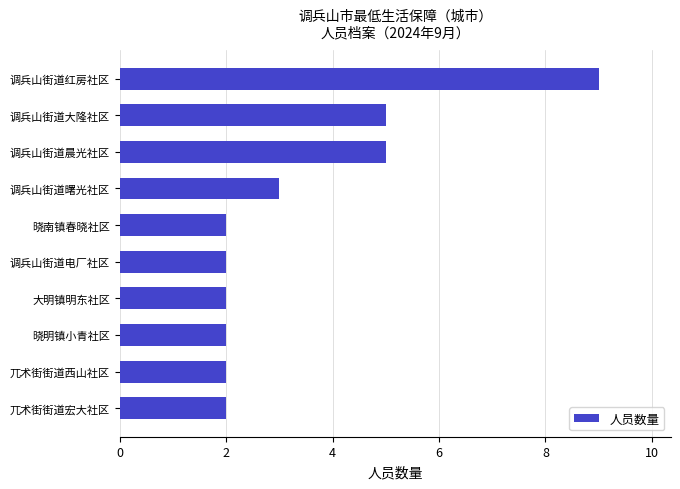

How many categories are shown in the chart?

10